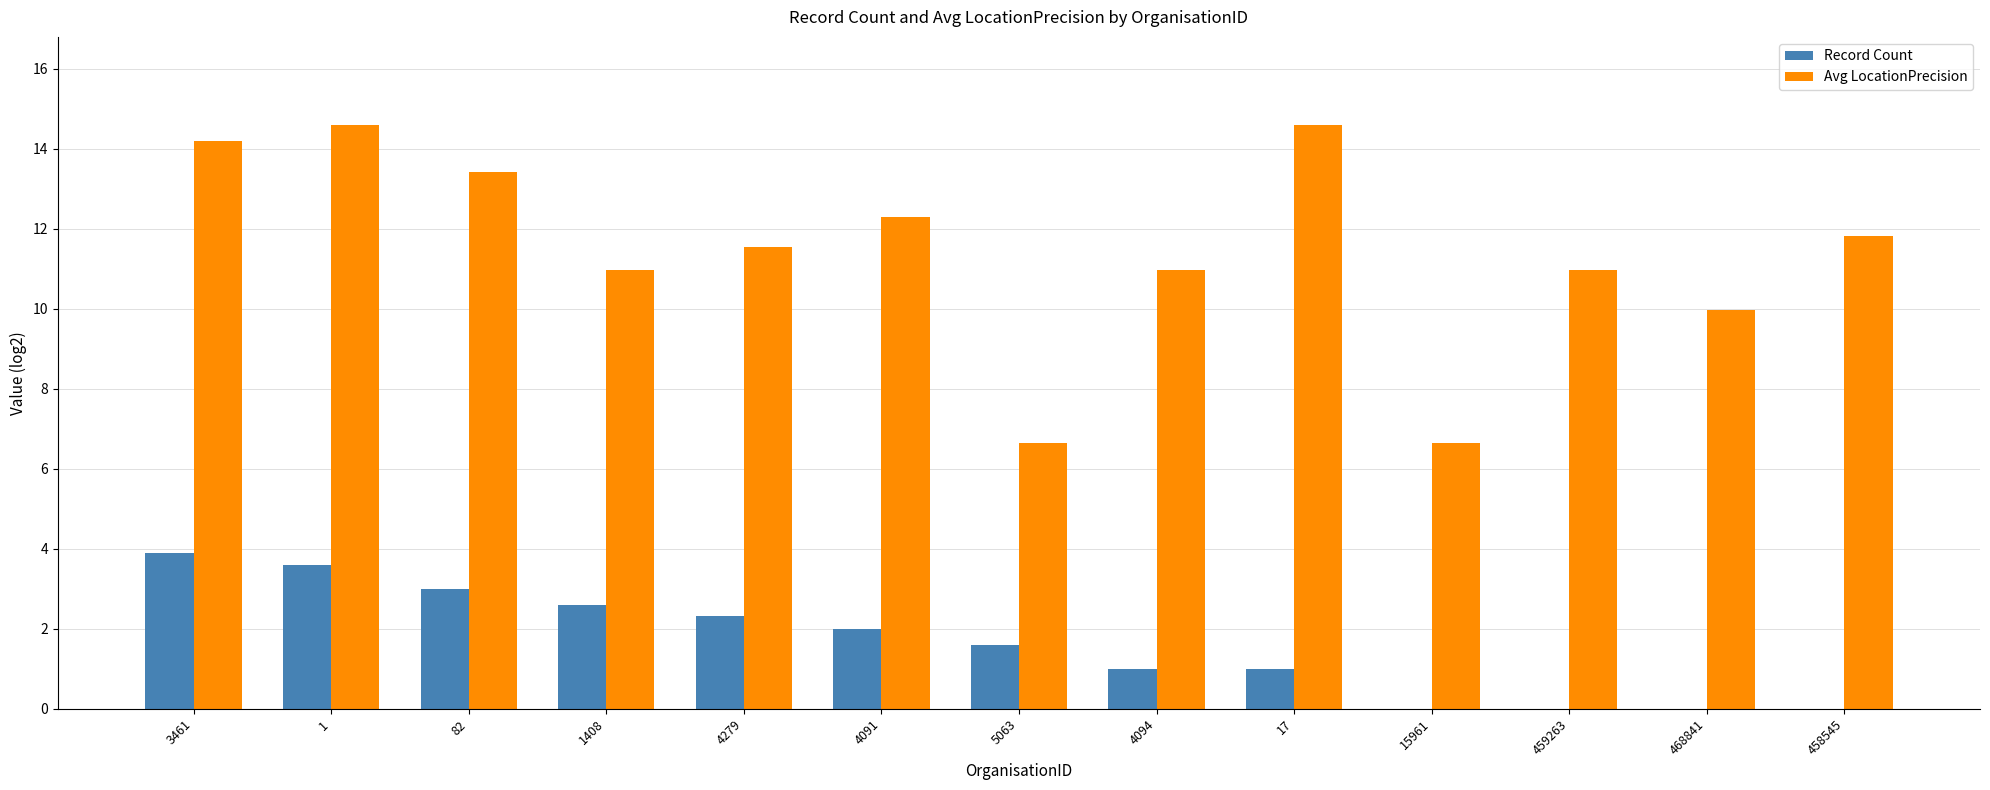

What is the sum of all Record Count values?

21.0